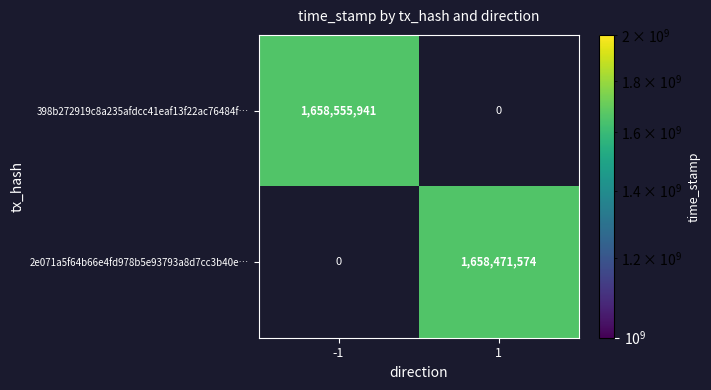

Which series has the widest spread of values?

398b272919c8a235afdcc41eaf13f22ac76484f…